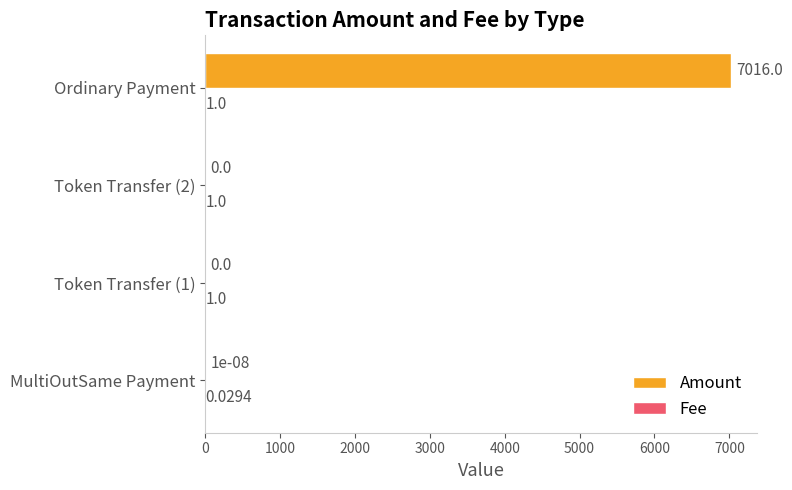

At which category does the chart reach its peak across all series?

Ordinary Payment